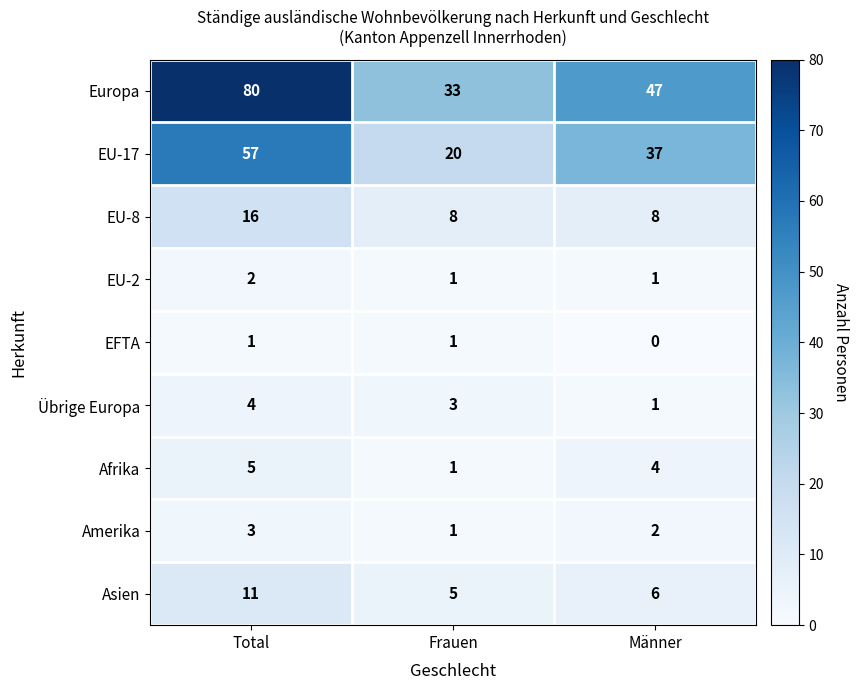

What is the sum of all Asien values?

22